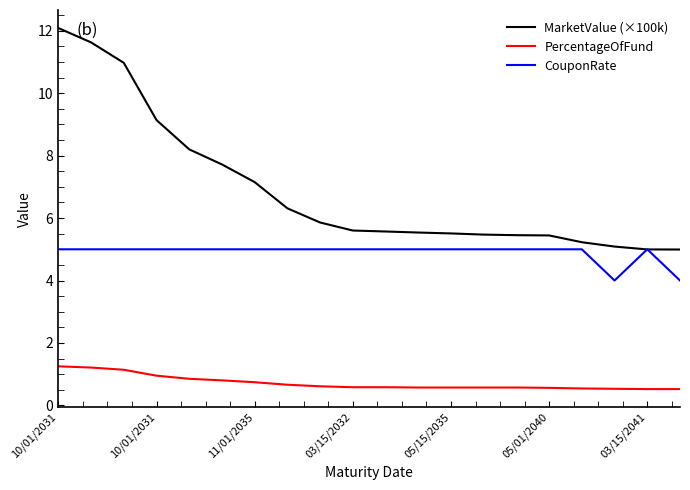

What is the maximum value shown in the chart?

12.1